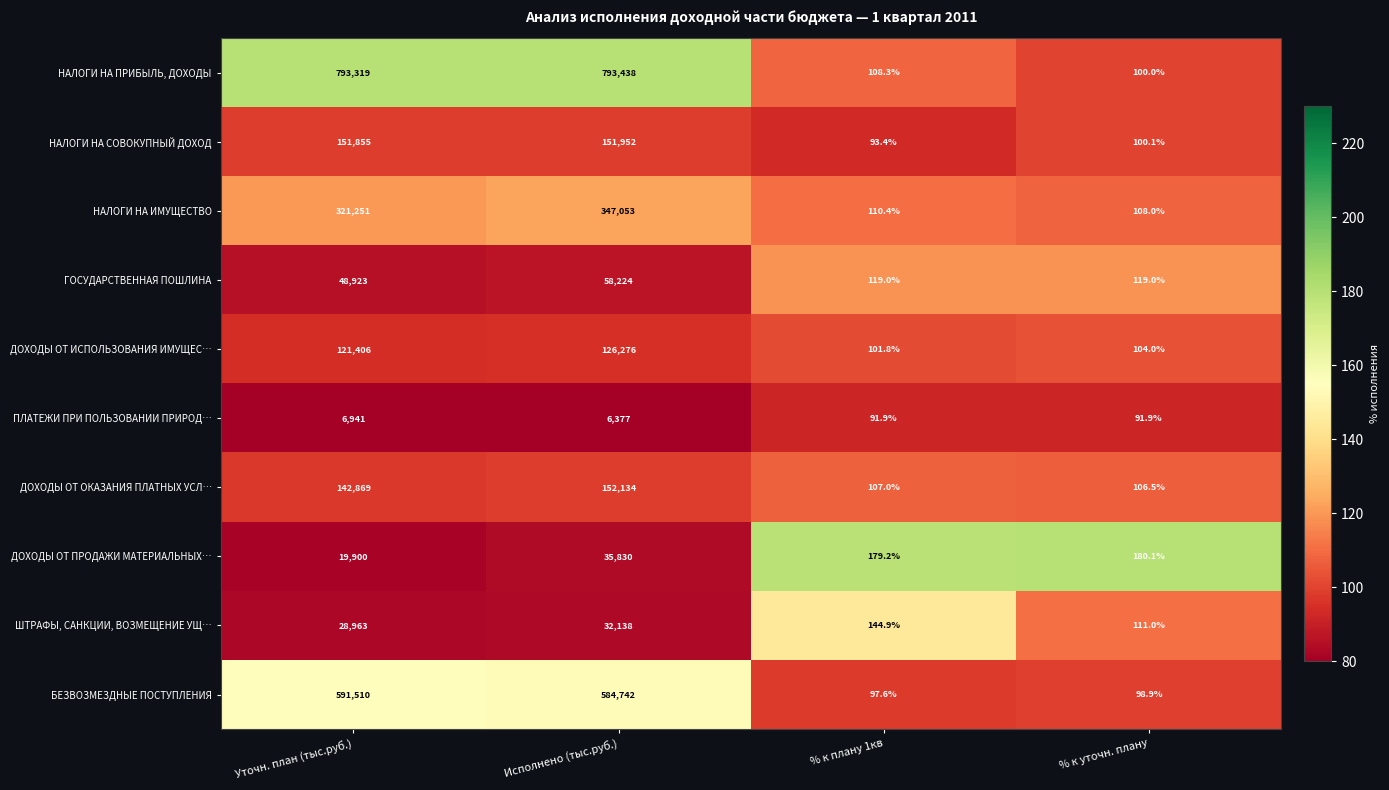

Is the value of НАЛОГИ НА СОВОКУПНЫЙ ДОХОД at Исполнено (тыс.руб.) greater than the value of БЕЗВОЗМЕЗДНЫЕ ПОСТУПЛЕНИЯ at Уточн. план (тыс.руб.)?

No